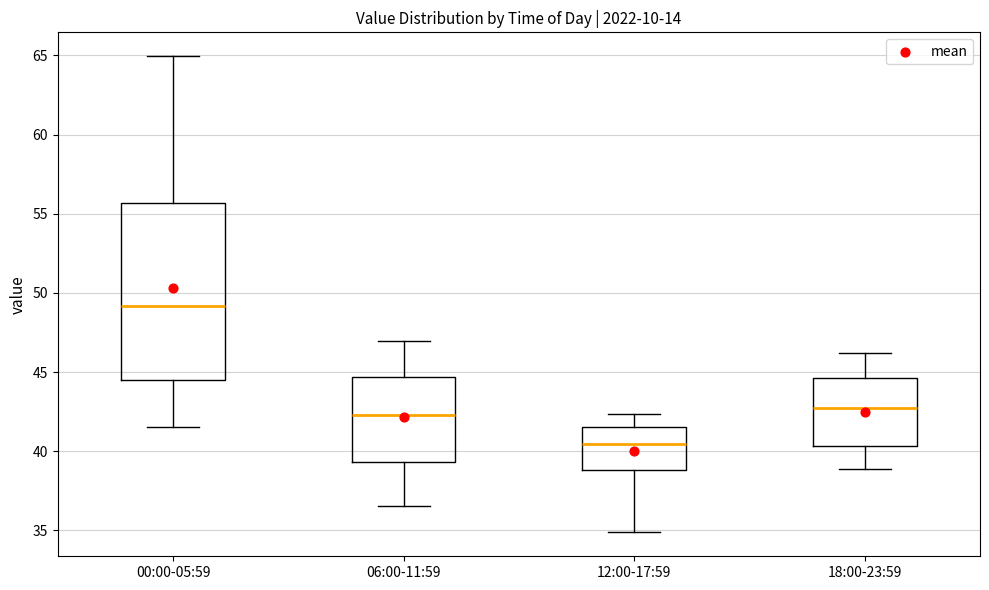

Which box's median line is the lowest?

12:00-17:59